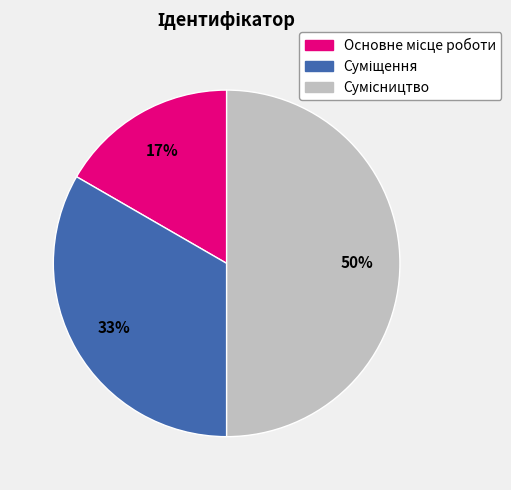

To the nearest percent, what is the average slice percentage?

33%